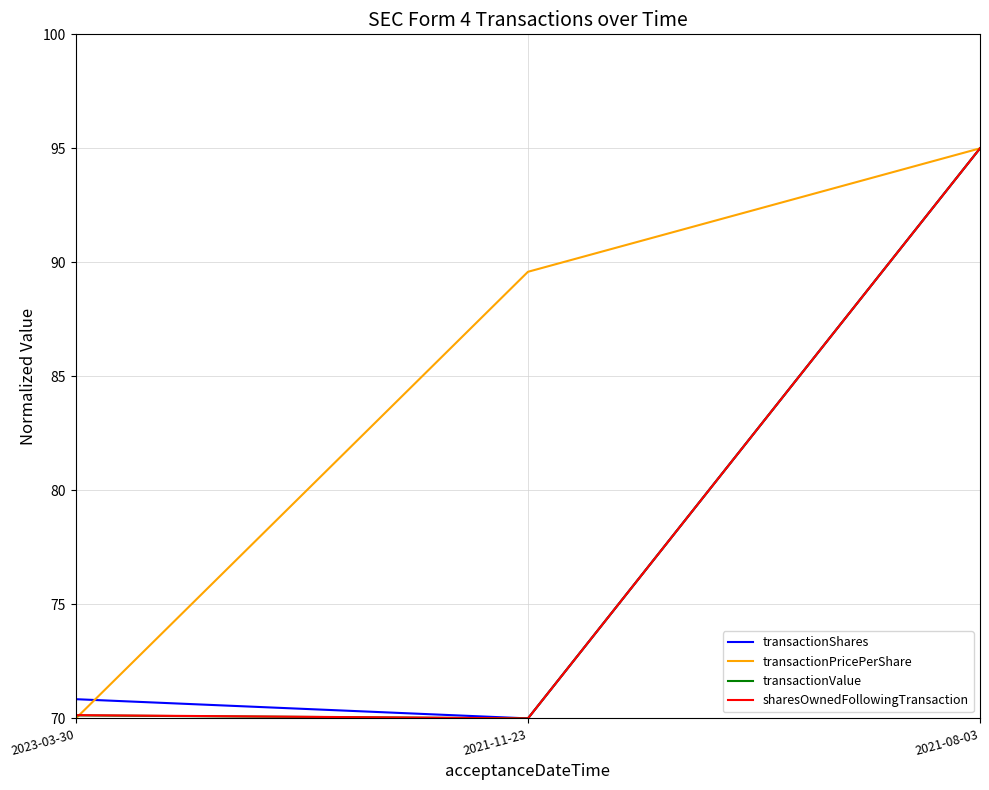

What is the spread (max minus min) of values at 2023-03-30?

0.8